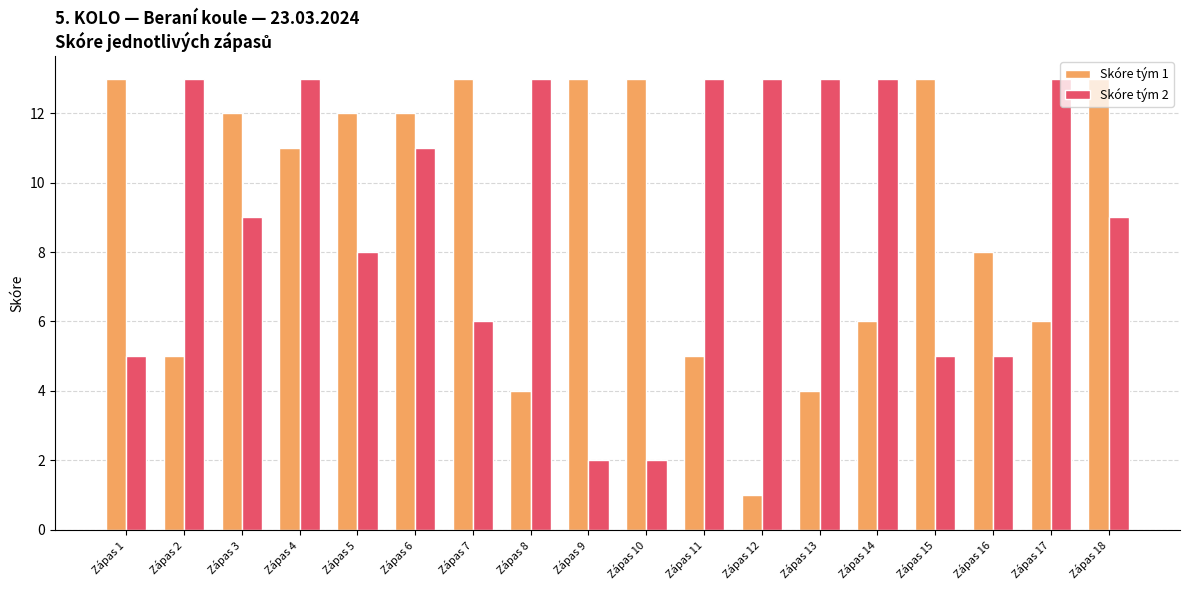

Reading left to right, list all the values displayed in this chart.

Skóre tým 1: 13	5	12	11	12	12	13	4	13	13	5	1	4	6	13	8	6	13
Skóre tým 2: 5	13	9	13	8	11	6	13	2	2	13	13	13	13	5	5	13	9